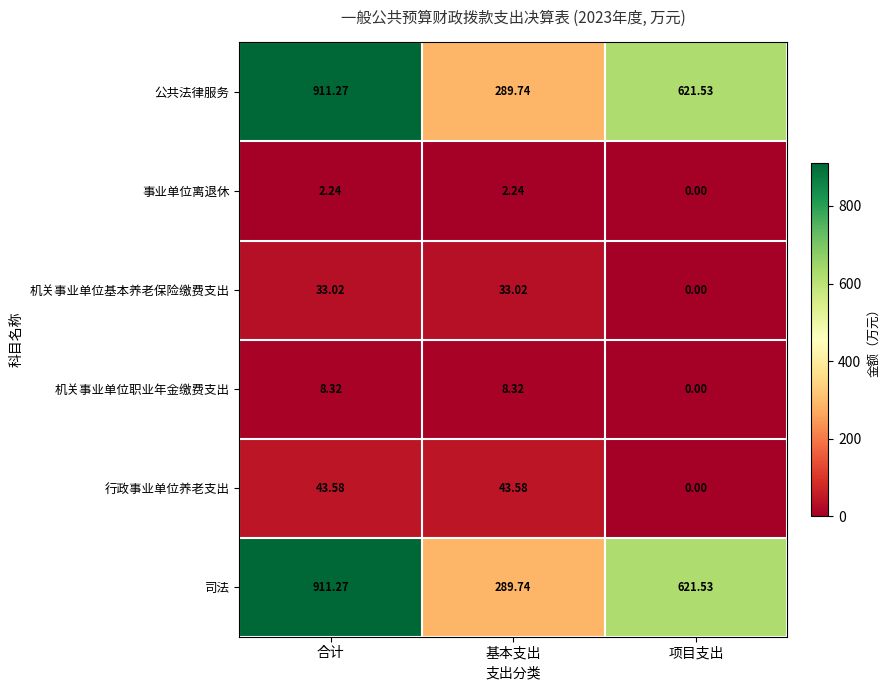

At which category is the sum across all series the highest?

合计